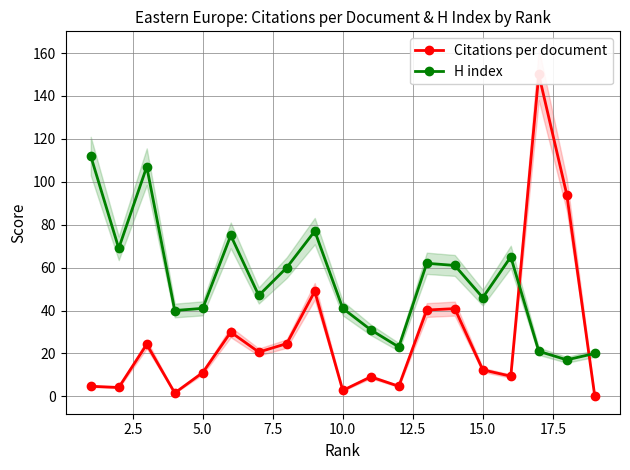

The value of H index at 5.0 is 41. True or false?

True